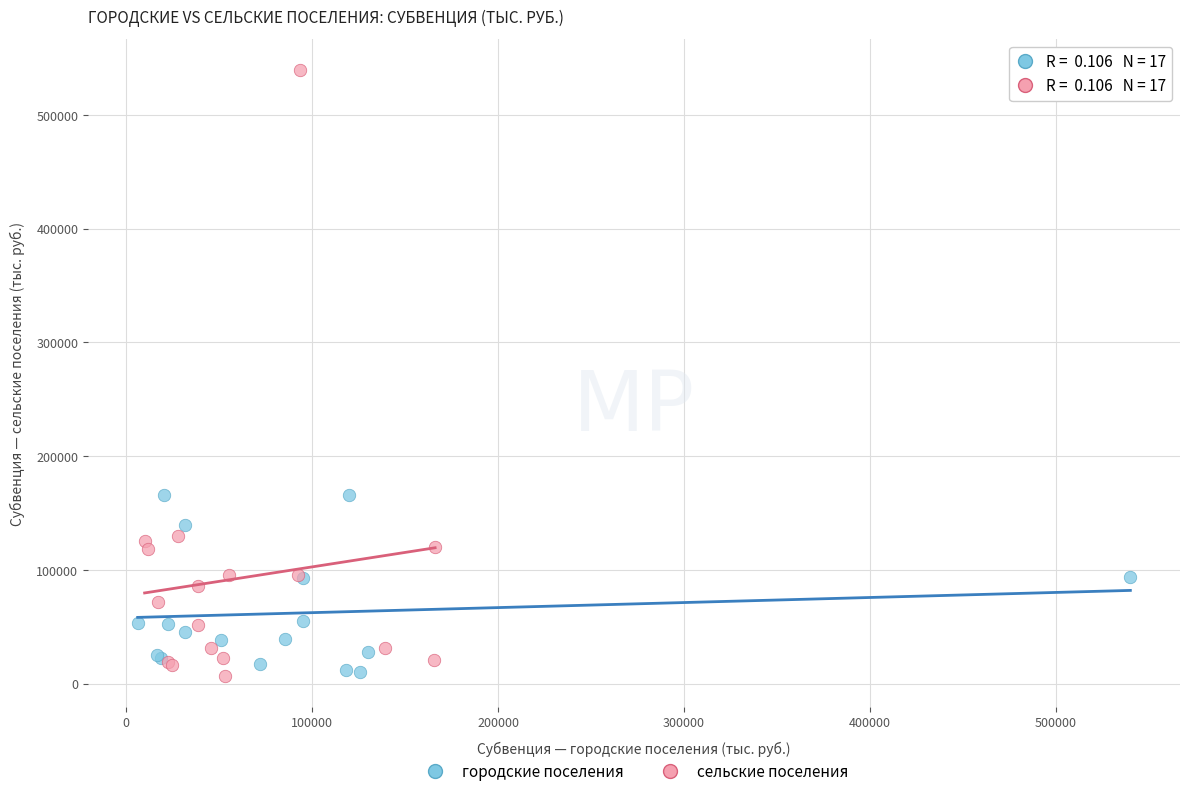

Which series reaches the maximum Y coordinate?

сельские поселения